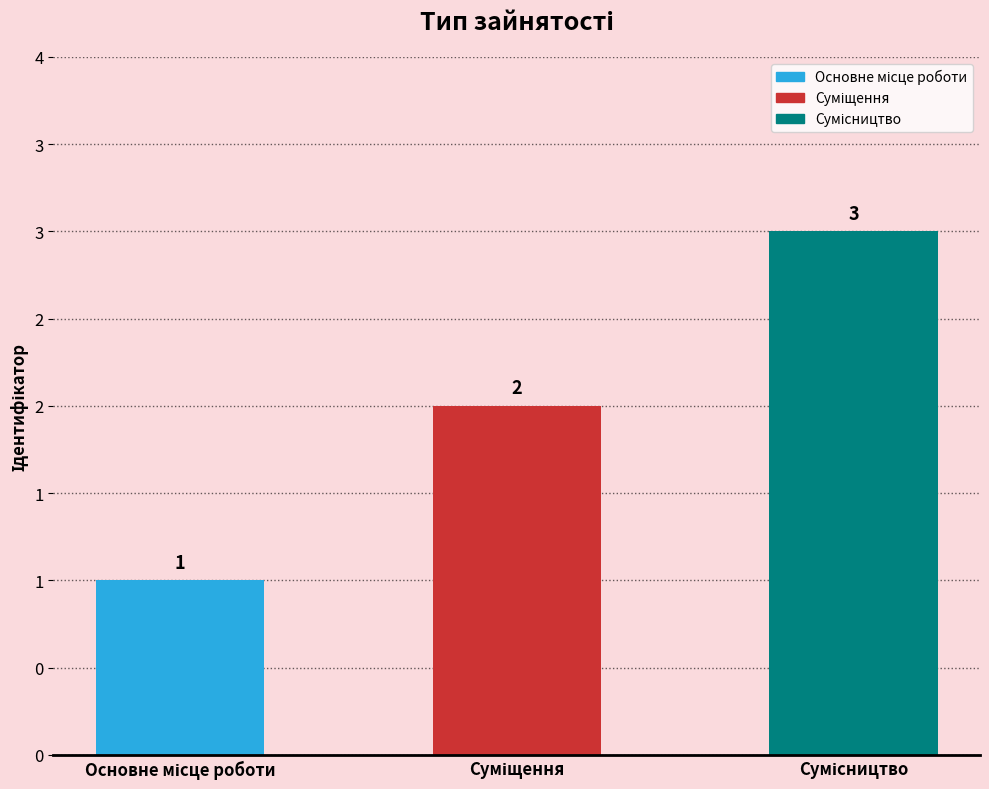

Which category has the highest value across all series?

Сумісництво